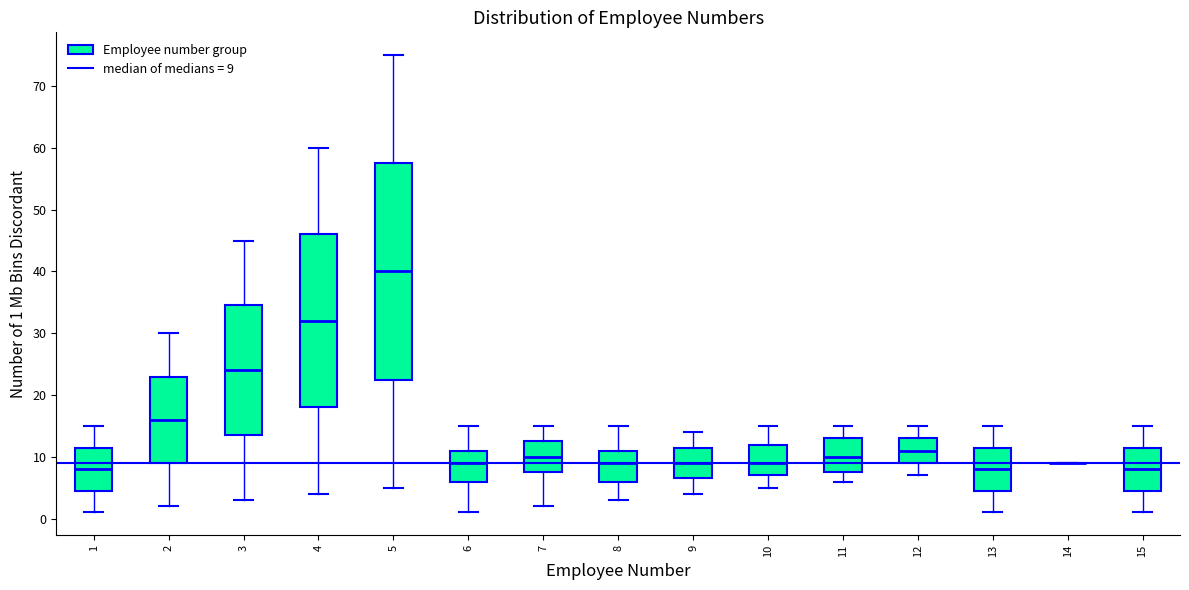

Where is the upper edge of the box at x = 10 on the y-axis? The values are not printed on the chart, so give them approximately, as read against the axis.

12